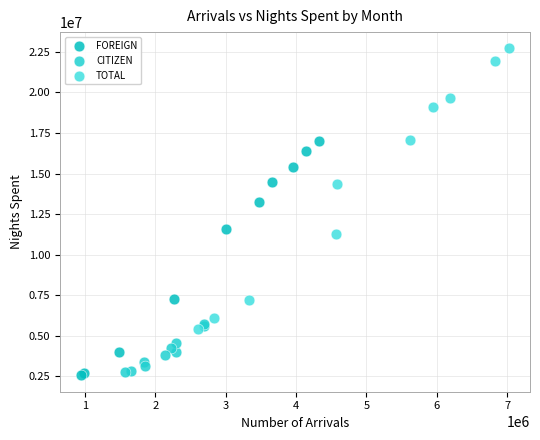

Which series has the largest Y range (max minus min)?

TOTAL